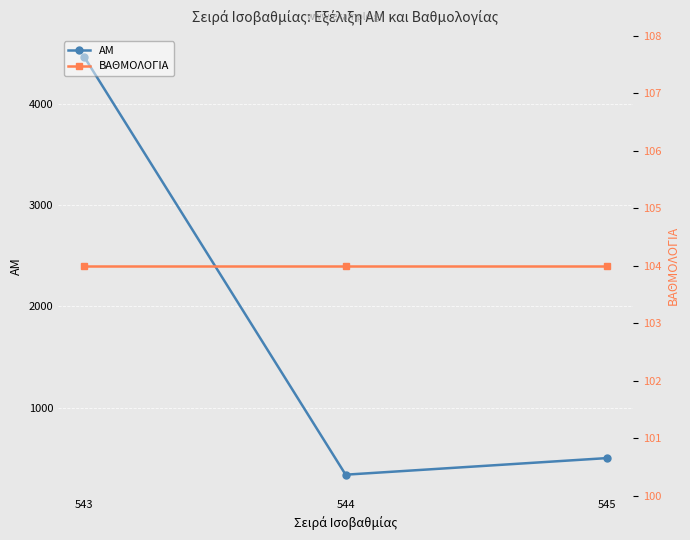

The ΒΑΘΜΟΛΟΓΙΑ series shows 156 at 545. True or false?

False